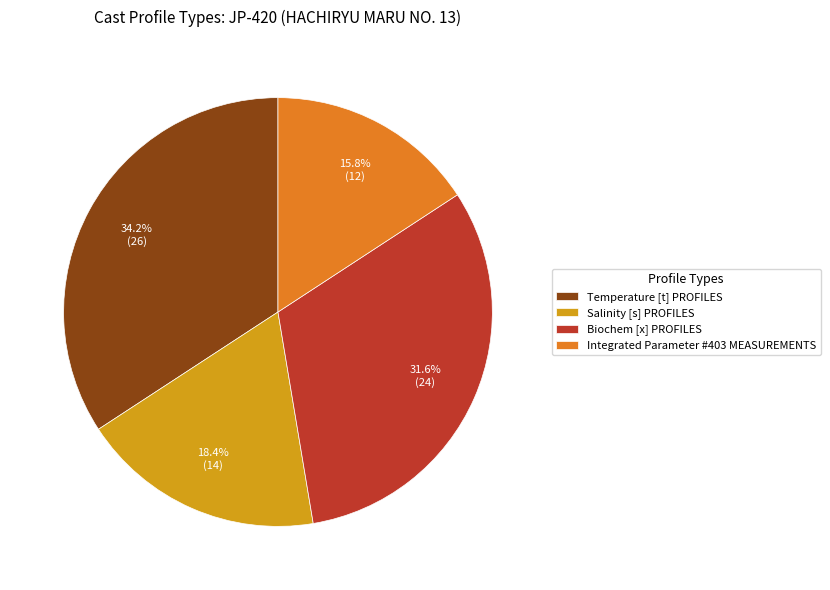

Which category has the biggest portion of the pie?

Temperature [t] PROFILES